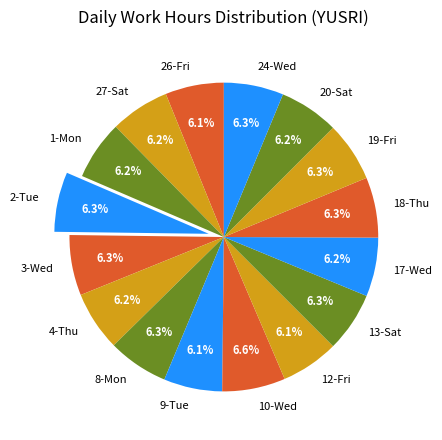

What percentage is NOT represented by 3-Wed?

93.7%